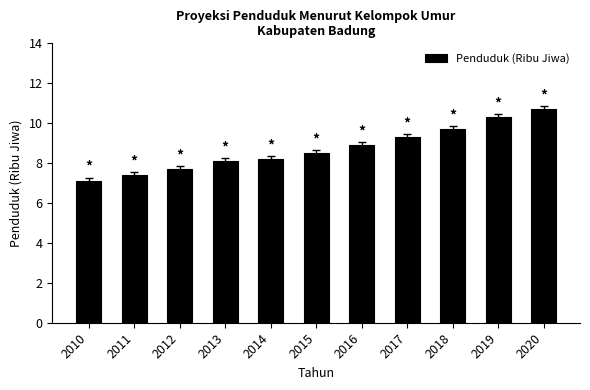

Reading right to left, list all the values displayed in this chart.

10.7	10.3	9.7	9.3	8.9	8.5	8.2	8.1	7.7	7.4	7.1